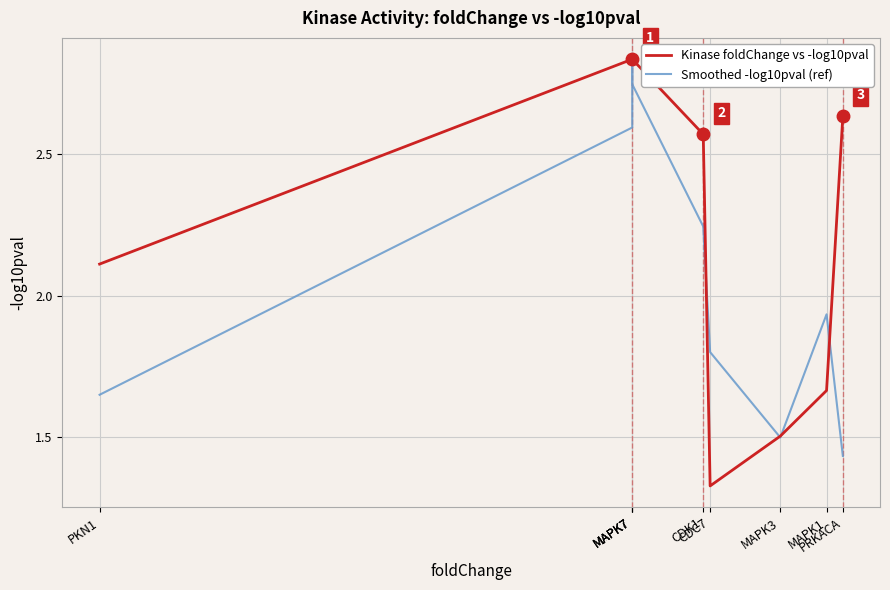

What are all the series names shown in the legend?

Kinase foldChange vs -log10pval, Smoothed -log10pval (ref)